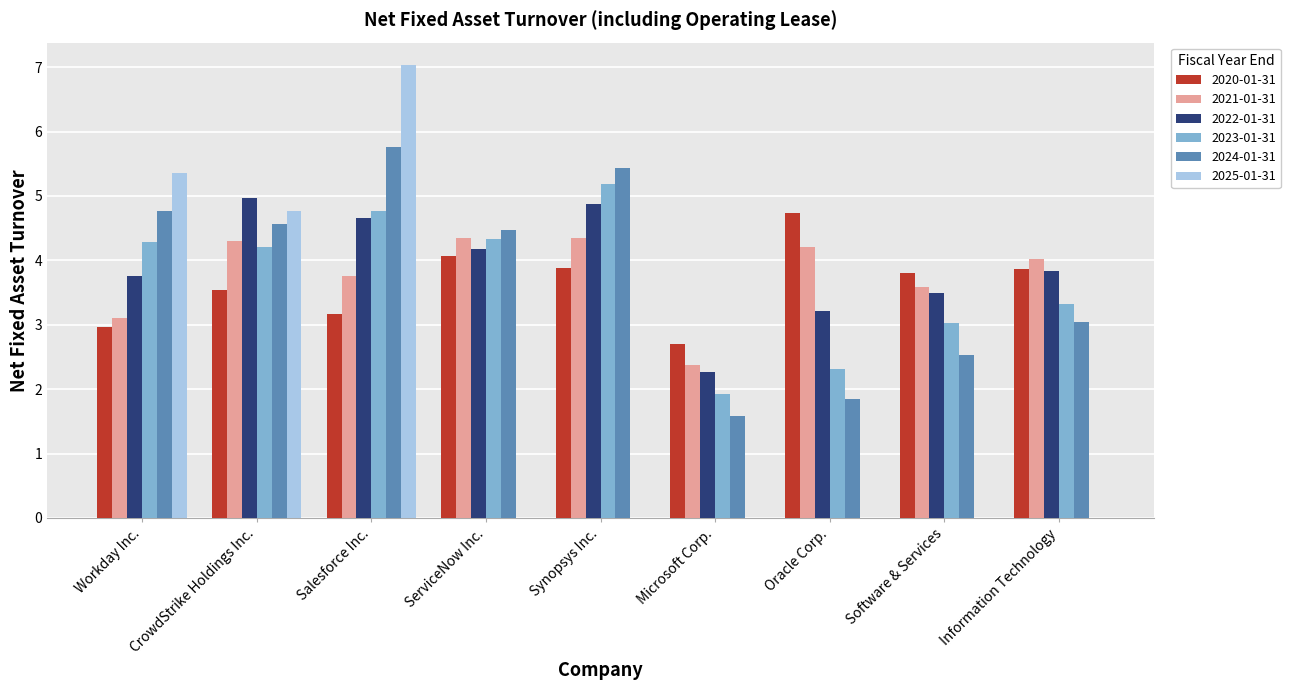

What is the approximate value of 2020-01-31 at Software & Services?

3.8